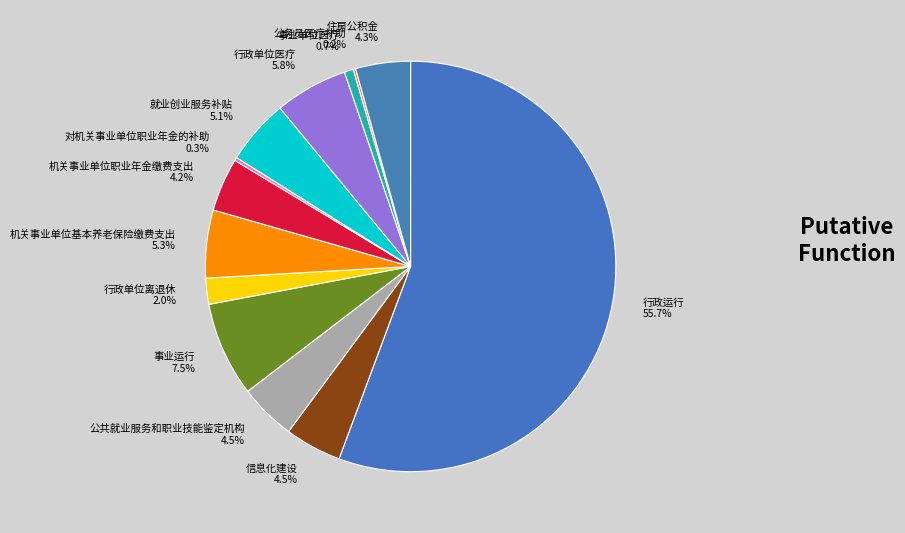

What portion of the pie excludes 行政单位离退休 2.0%?

98.0%